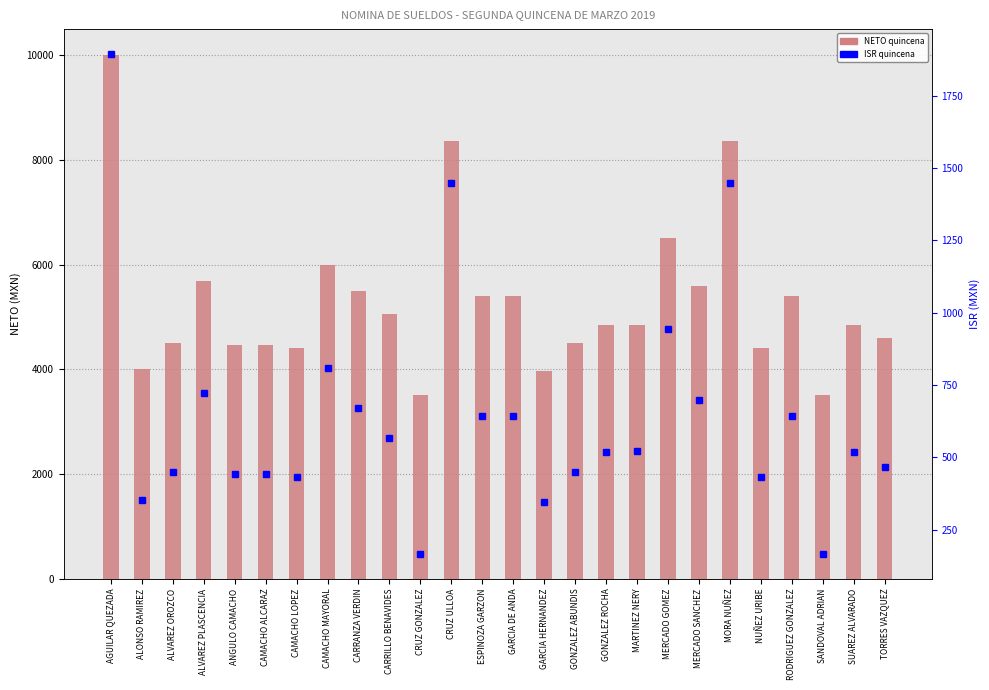

What is the total value across all series at SUAREZ ALVARADO?

5357.1